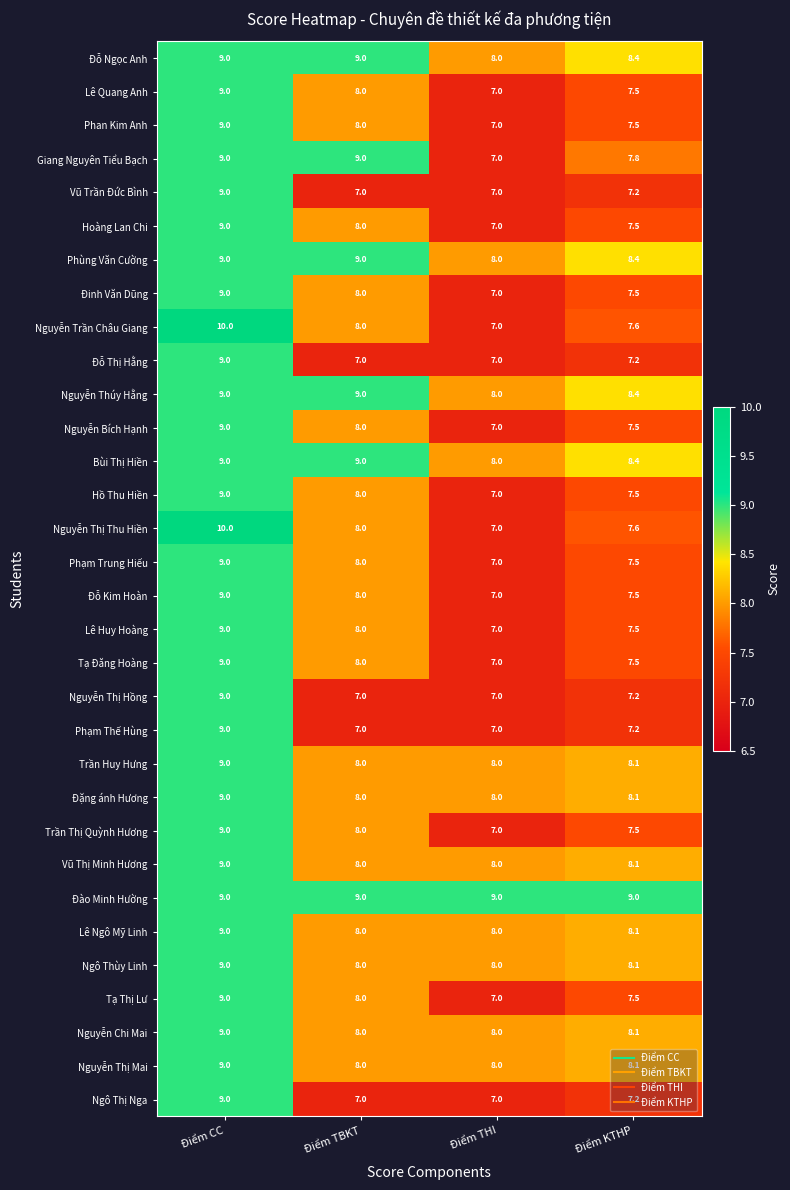

Rank the categories by Hoàng Lan Chi value from lowest to highest.

Điểm THI, Điểm KTHP, Điểm TBKT, Điểm CC